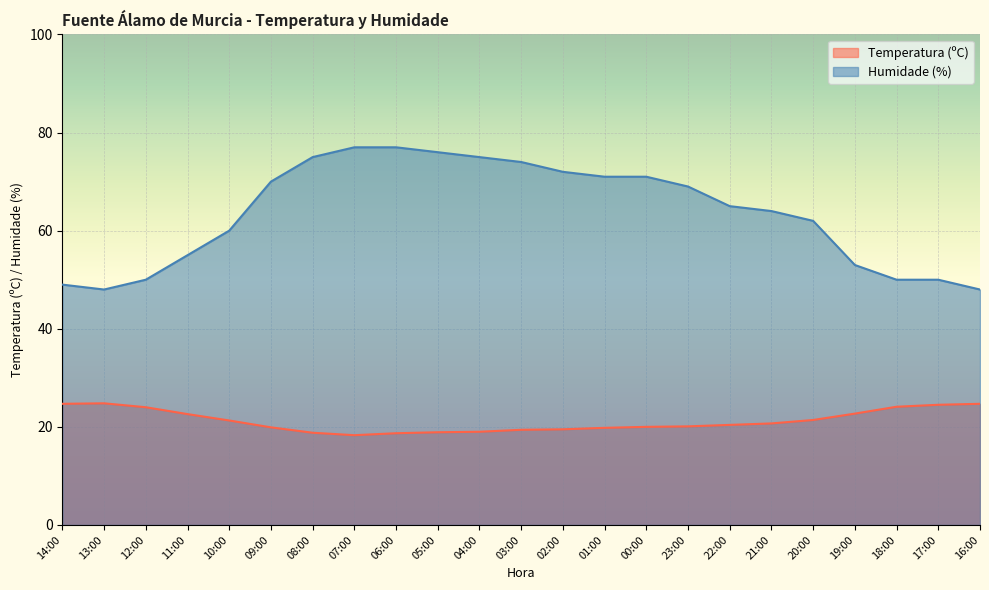

What is the label of the 23rd point from the left?

16:00